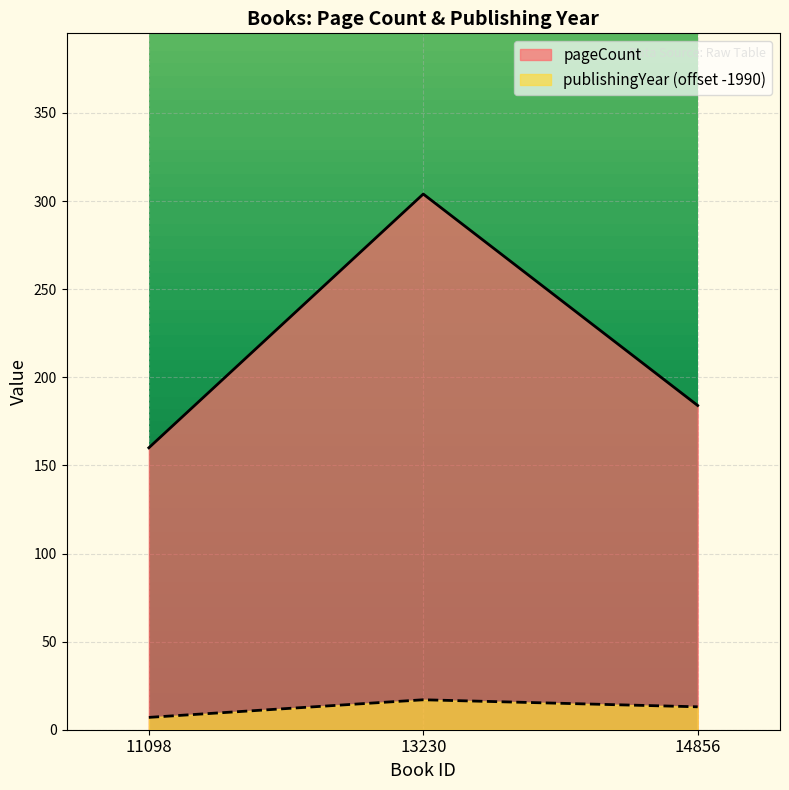

The value of pageCount at 11098 is 160. True or false?

True